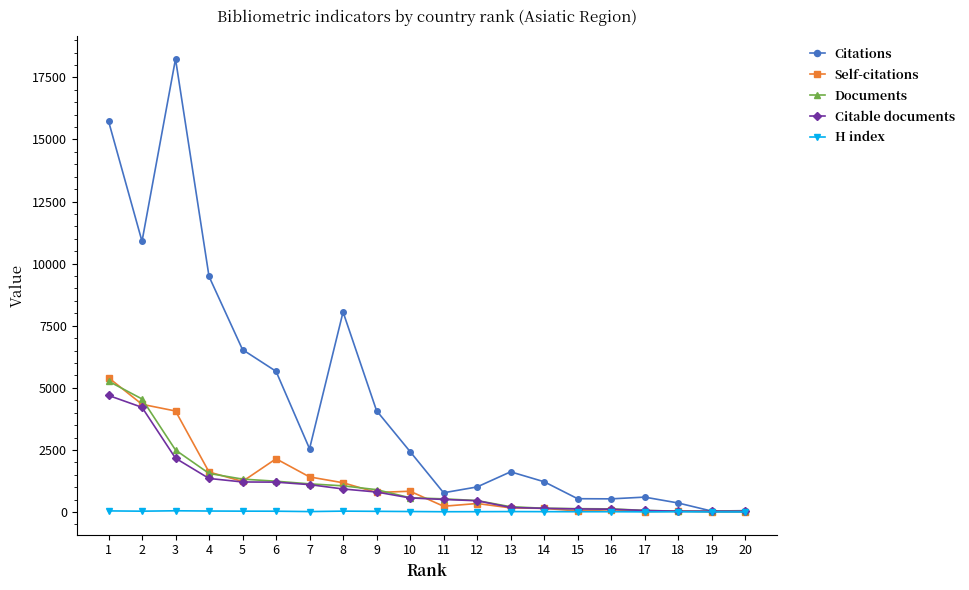

What is the sum of all Self-citations values?

24101